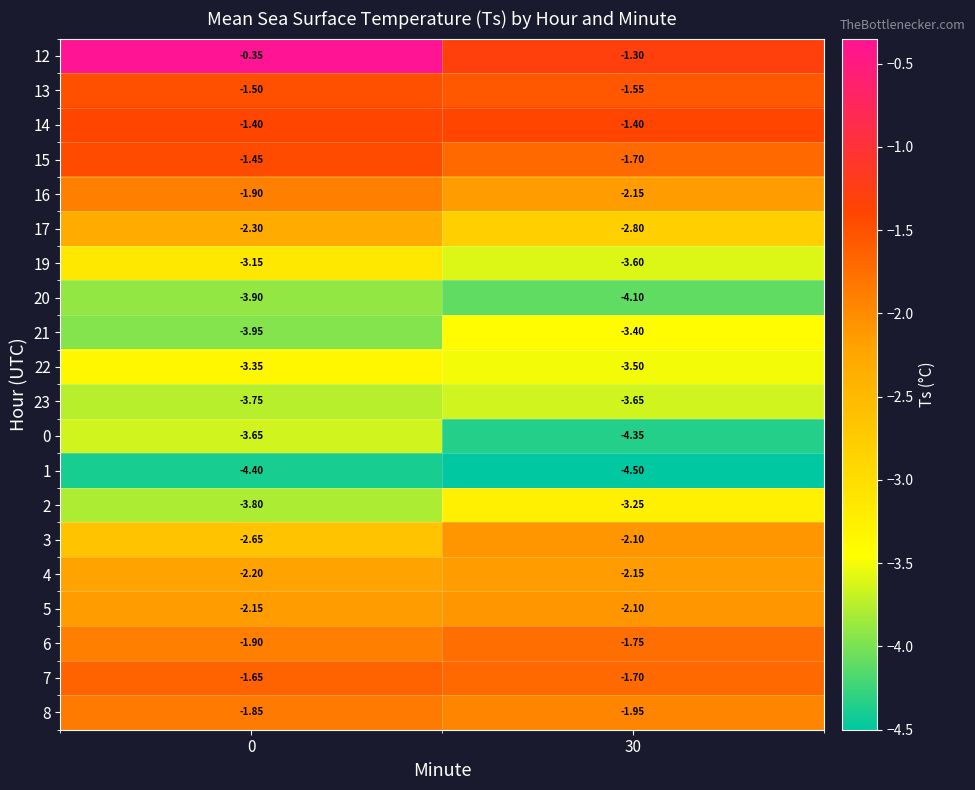

Is the value of 2 at 30 greater than the value of 19 at 30?

Yes